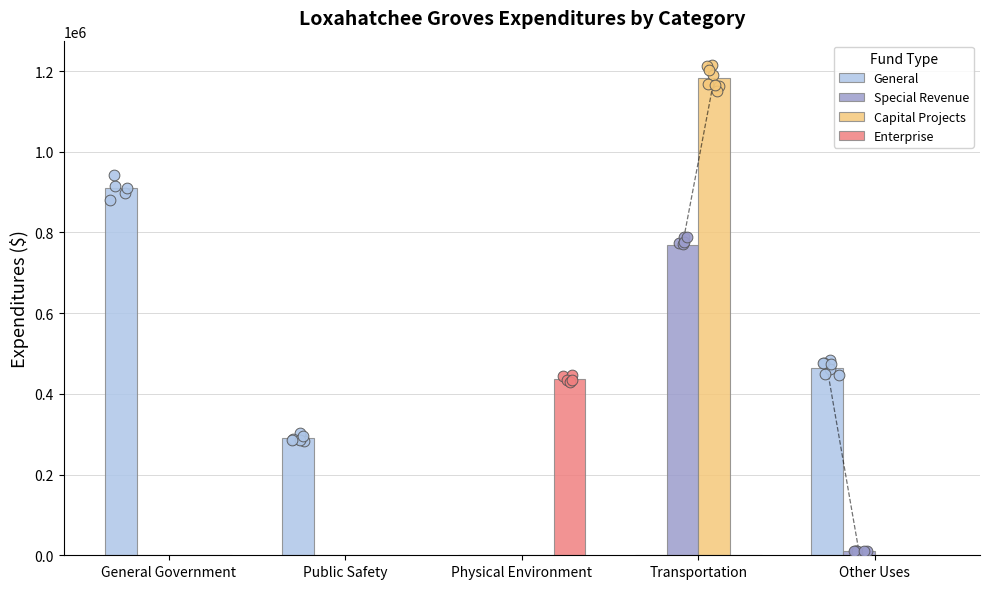

At which category is the sum across all series the highest?

Transportation